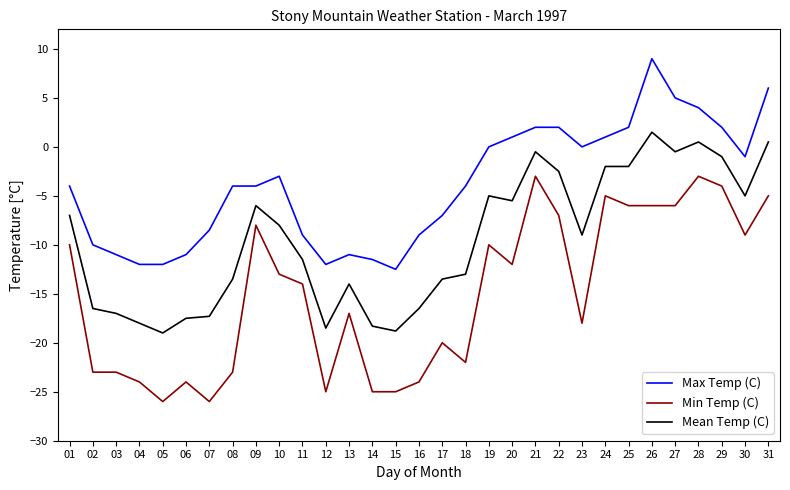

True or false: Mean Temp (C) and Max Temp (C) intersect in this chart.

False